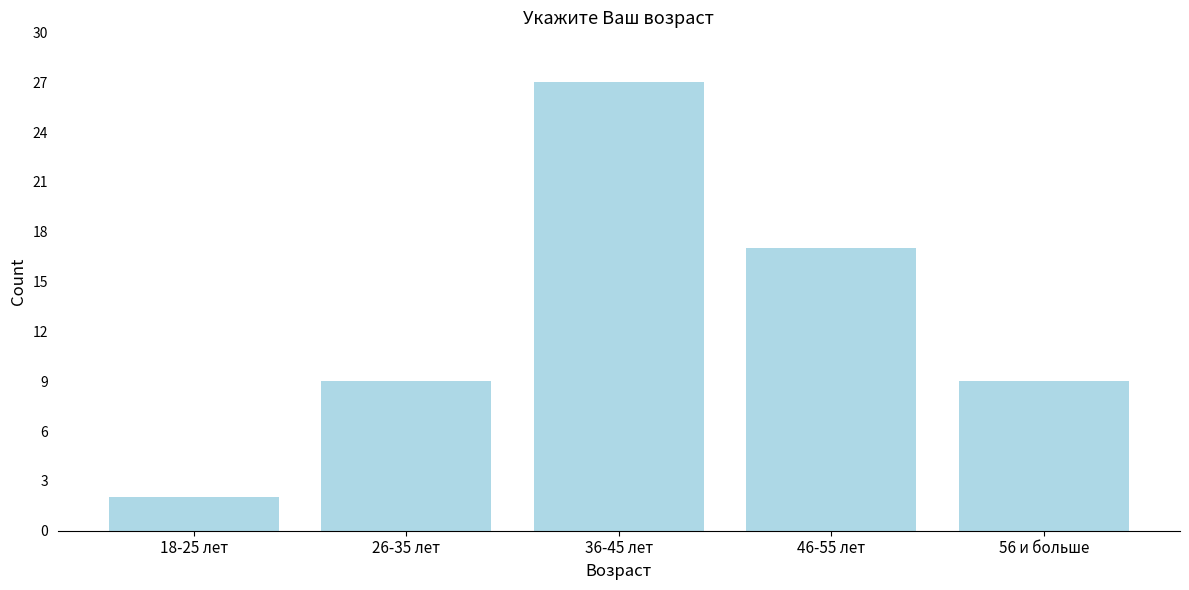

Reading left to right, list all the values displayed in this chart.

2	9	27	17	9